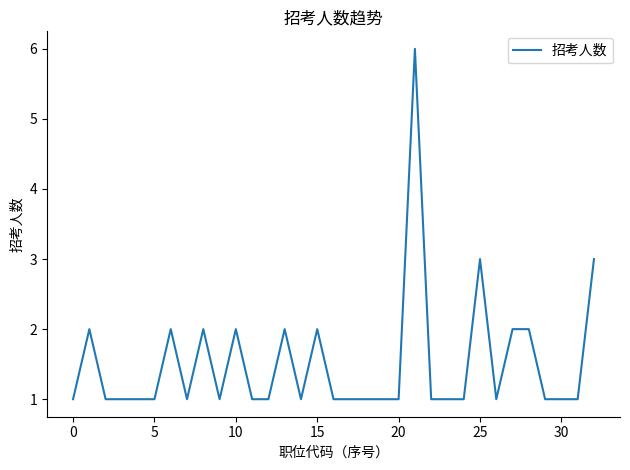

What is the difference between the maximum and minimum values?

5